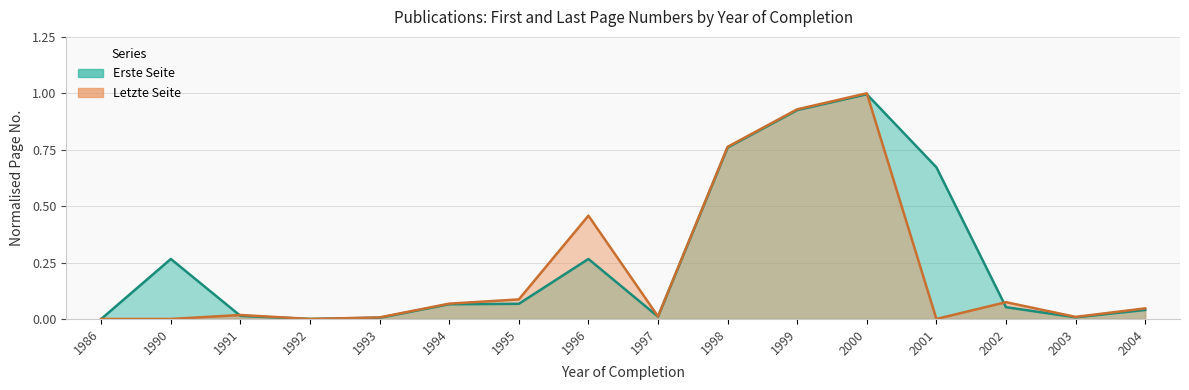

What is the approximate value of Erste Seite at 2000?

1.0